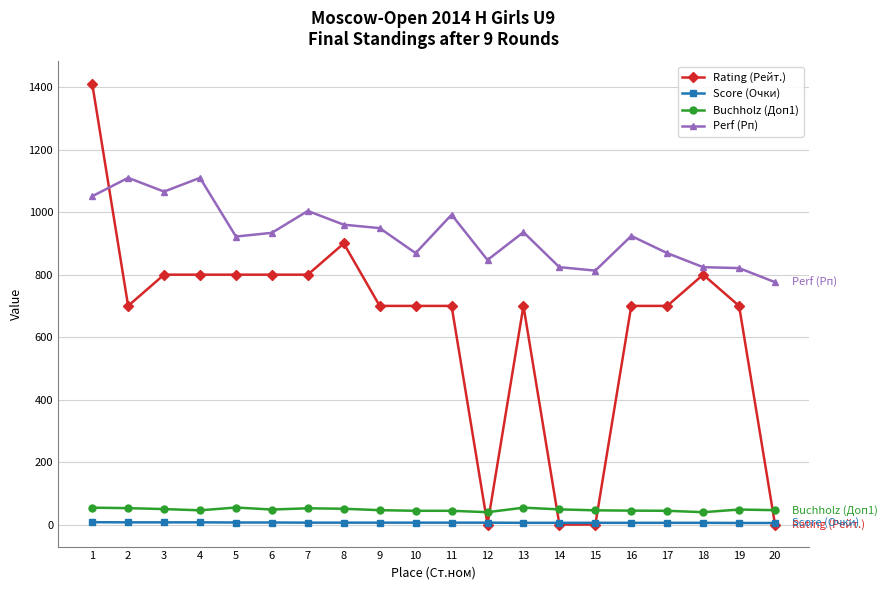

After their last crossing, which series has the higher values: Score (Очки) or Rating (Рейт.)?

Score (Очки)